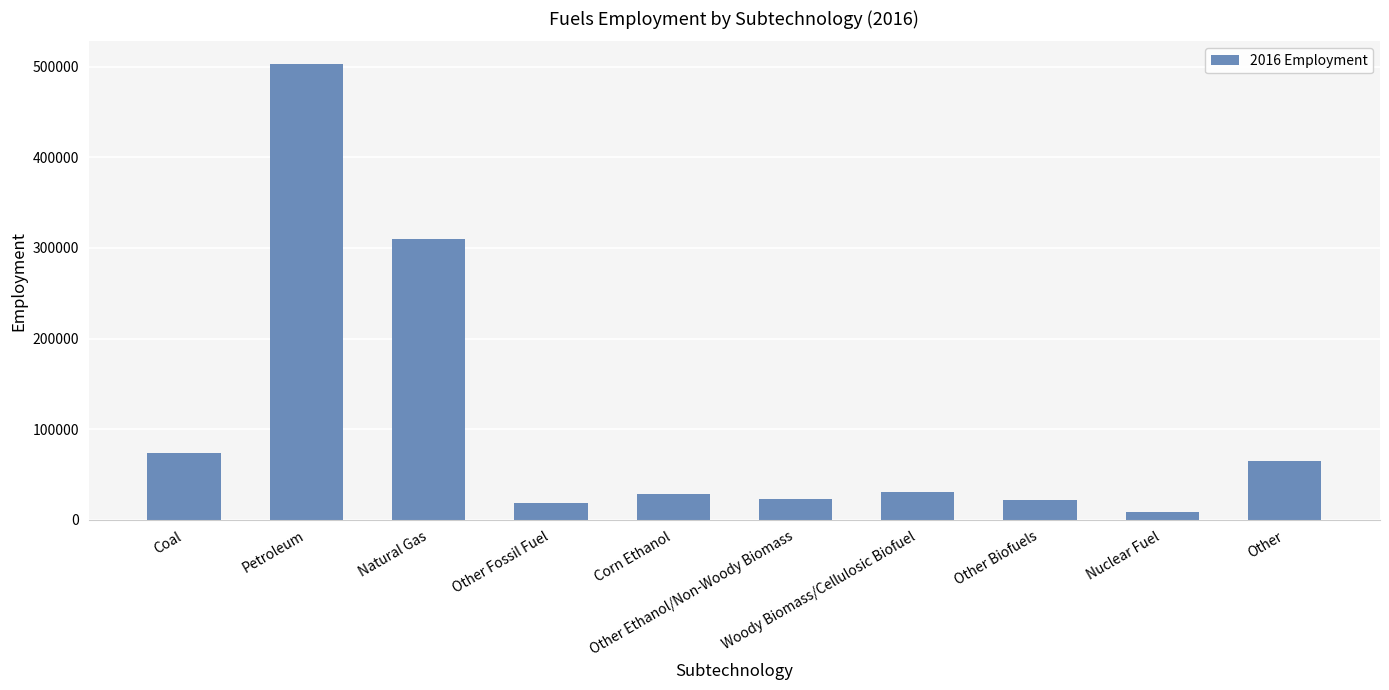

Which has a higher value, Coal or Petroleum?

Petroleum